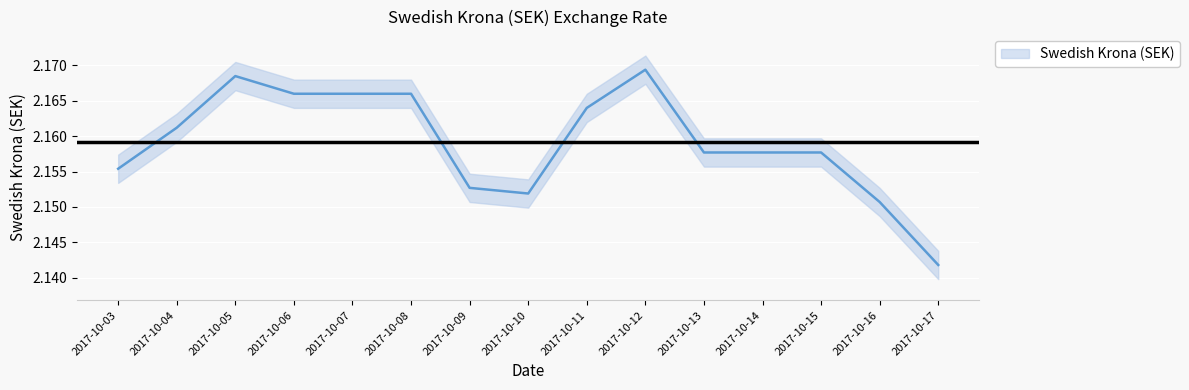

What value does the data have at 2017-10-13?

2.2